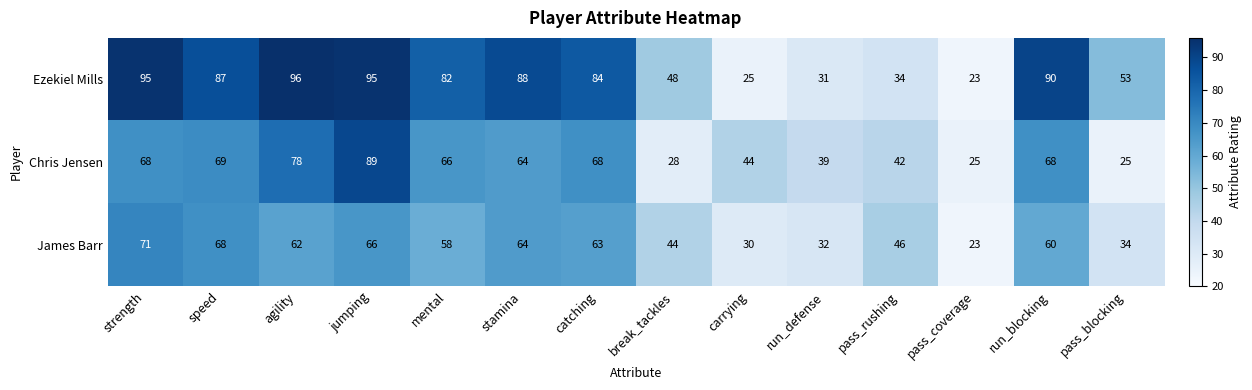

What is the spread (max minus min) of values at stamina?

24